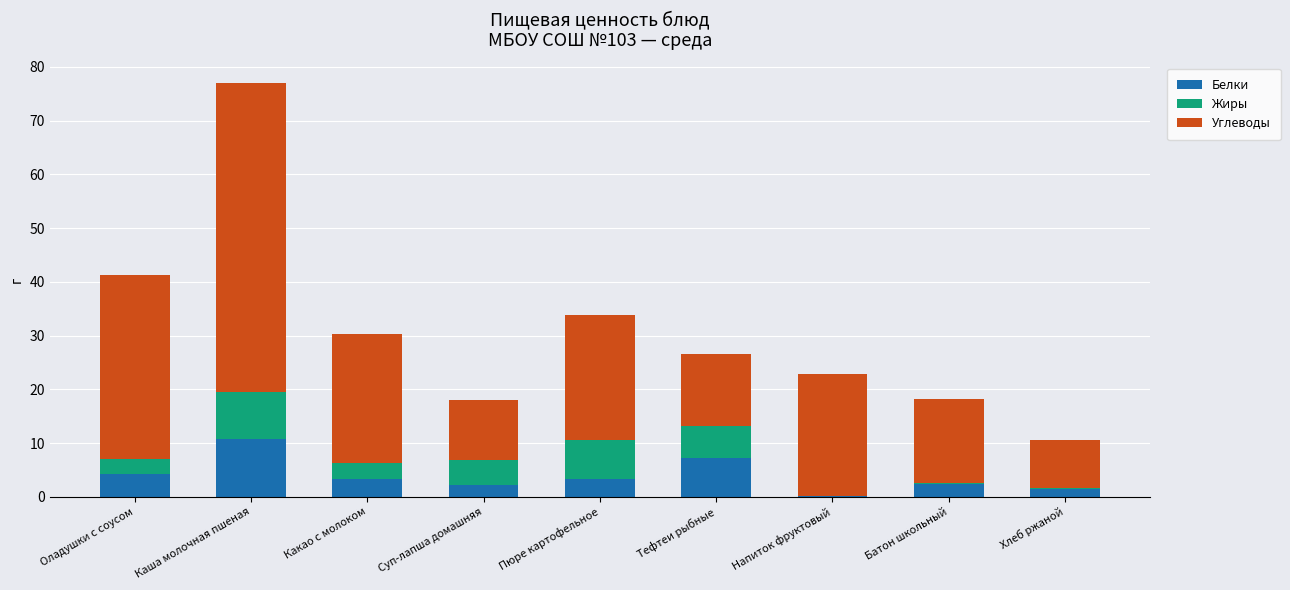

What are all the series names shown in the legend?

Белки, Жиры, Углеводы